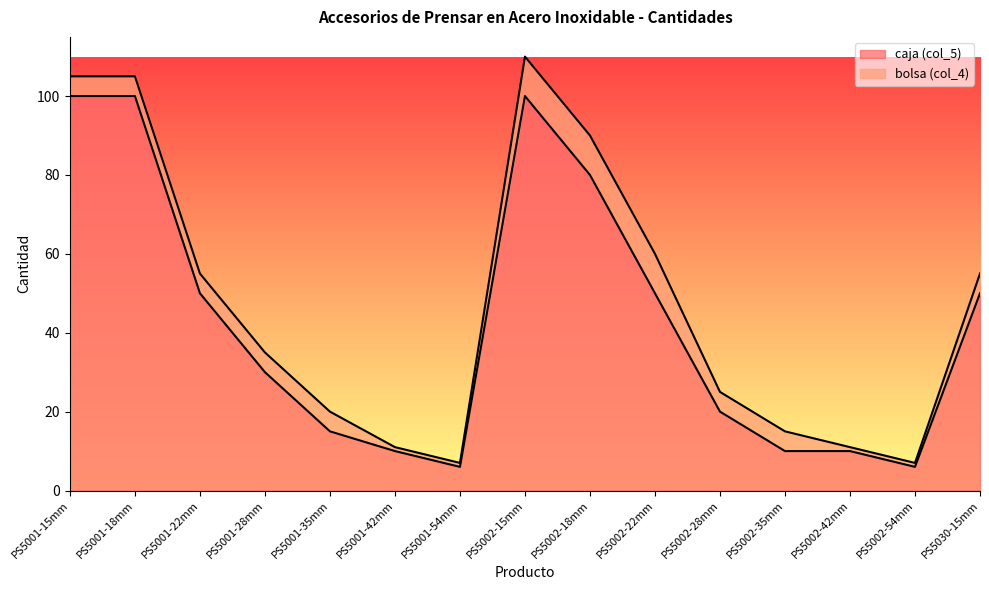

Read the value at PS5002-15mm.

100